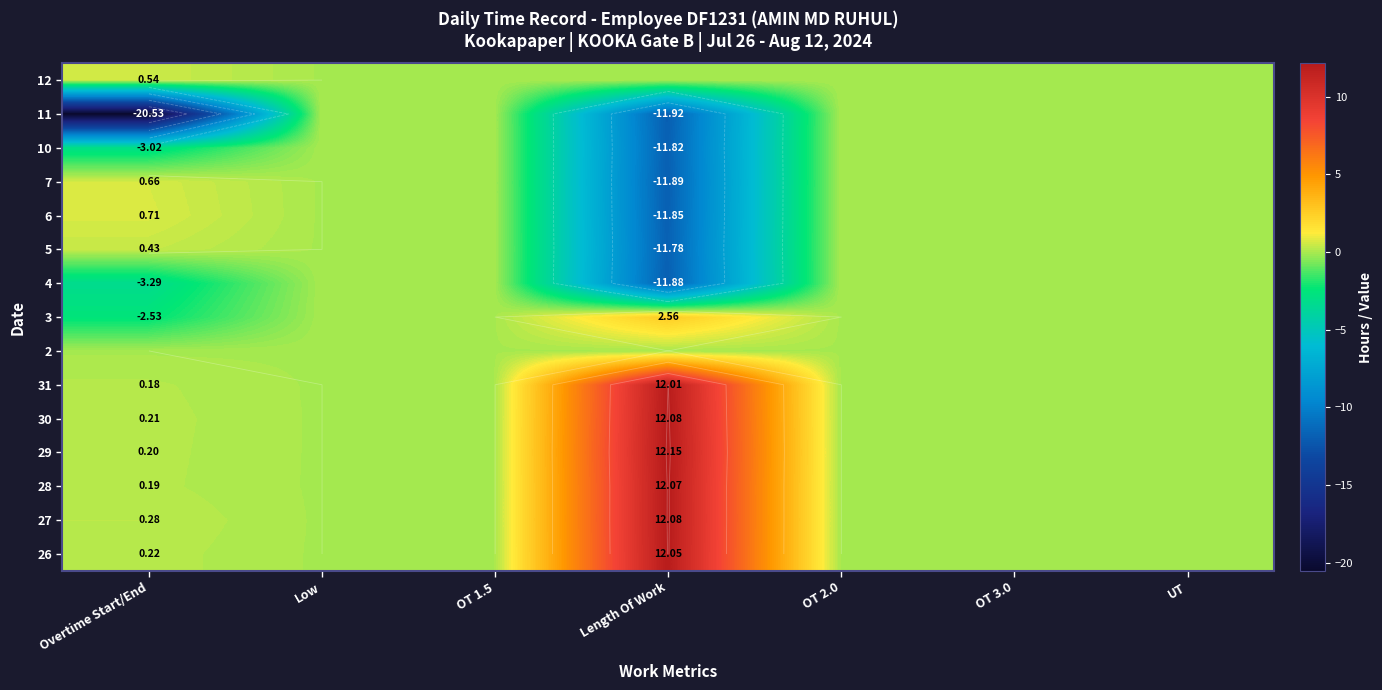

At which category is the sum across all series the highest?

Length Of Work